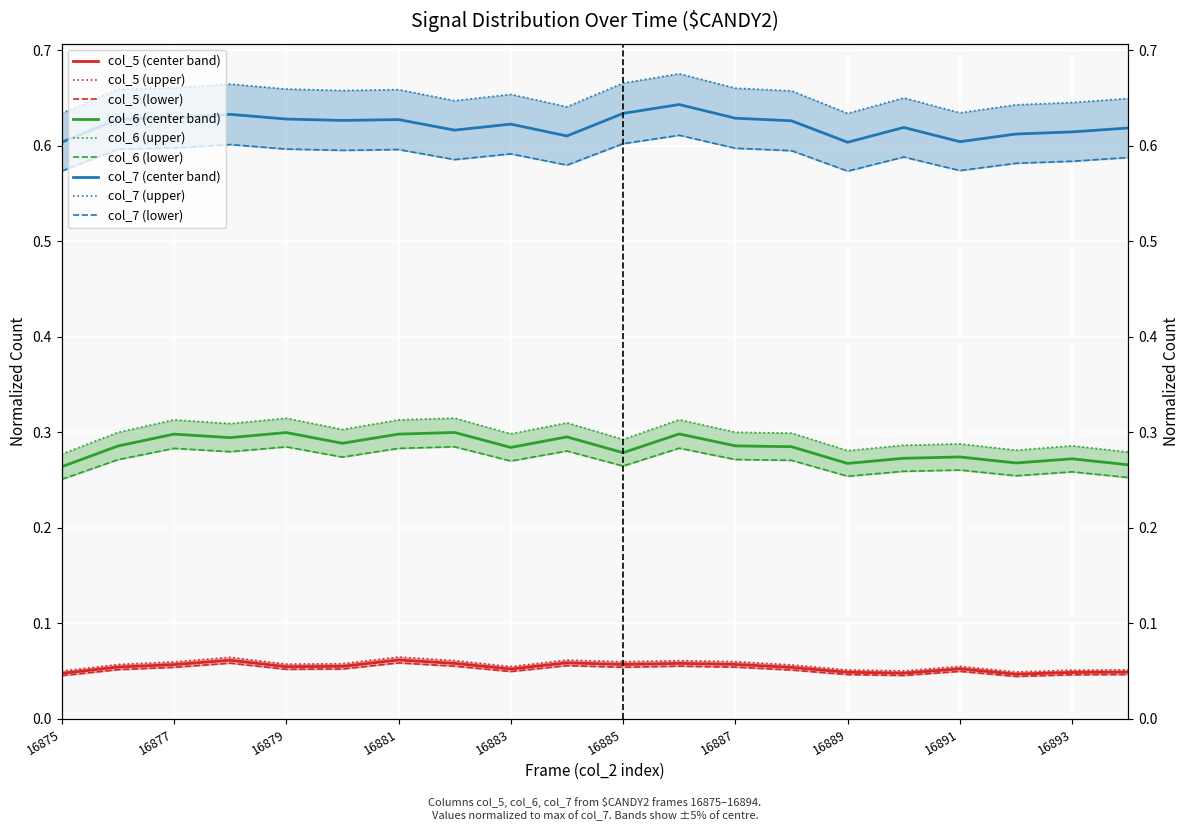

At which label is col_7 closest to 0?

16875